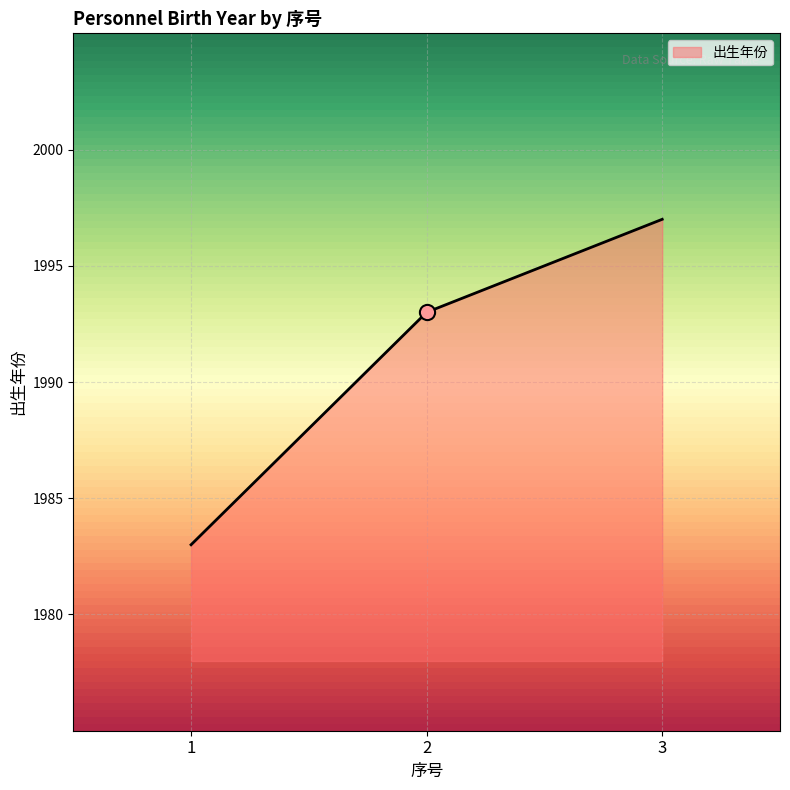

Which has a higher value, 3 or 2?

3